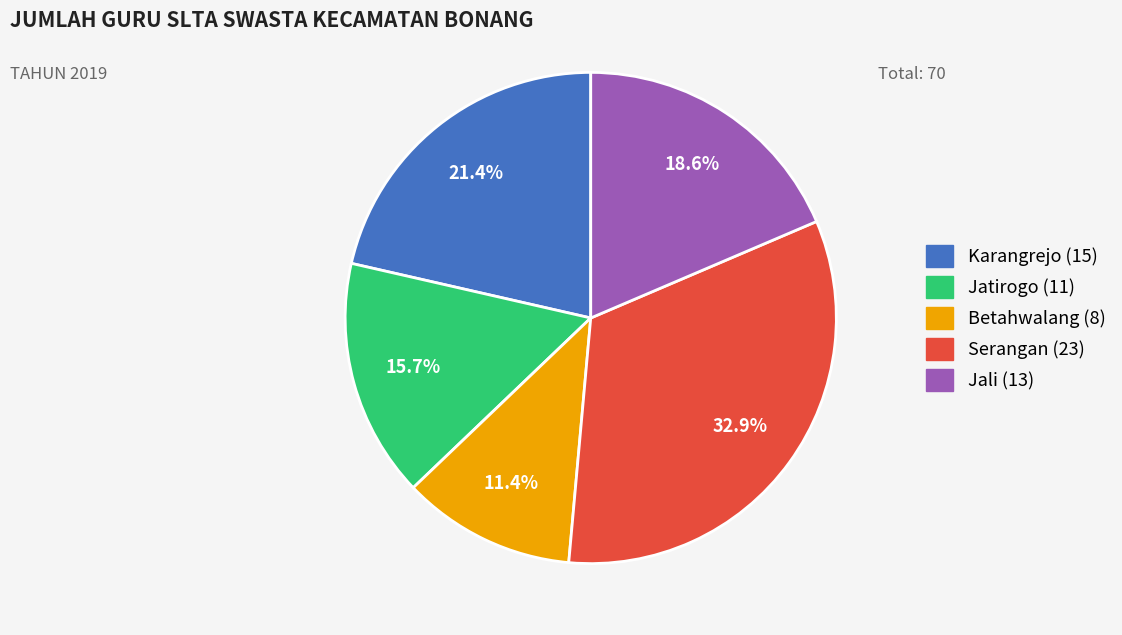

Is the sum of Jali and Betahwalang greater than half?

No